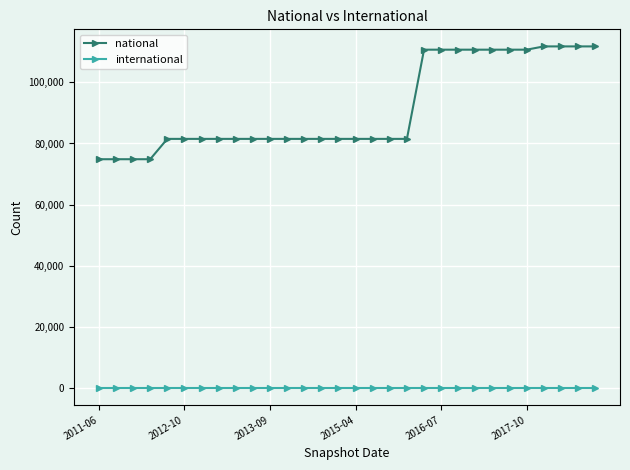

Which series has the largest total across all categories?

national